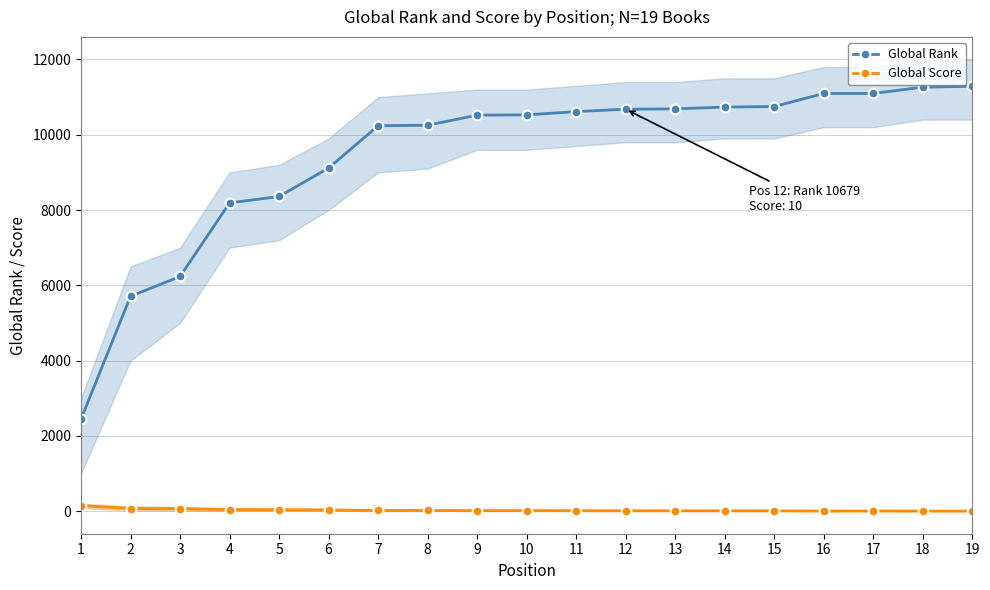

What is the value of the Global Rank point at the 5th from the left?

8360